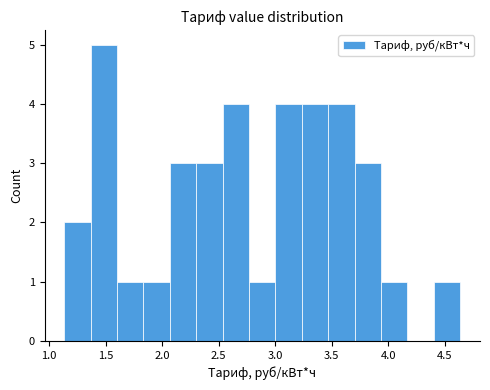

Which range on the x-axis has the tallest bar?

1.35 to 1.60